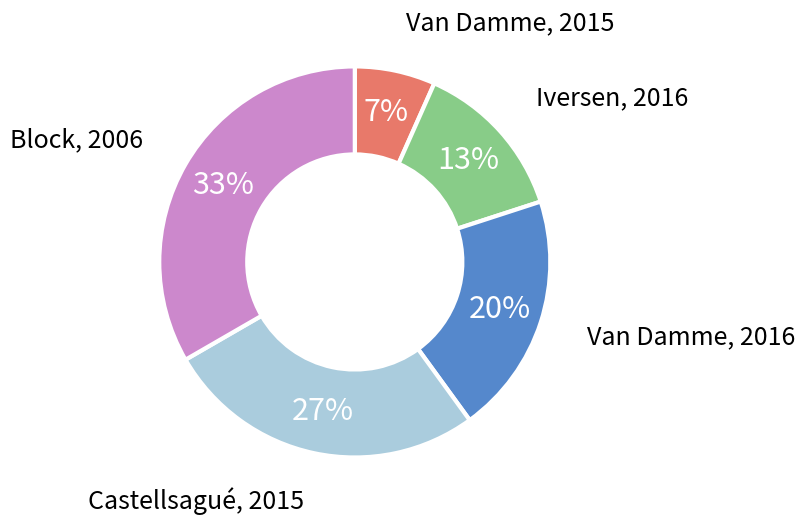

Is it true that Iversen, 2016 is 6% of the pie?

False